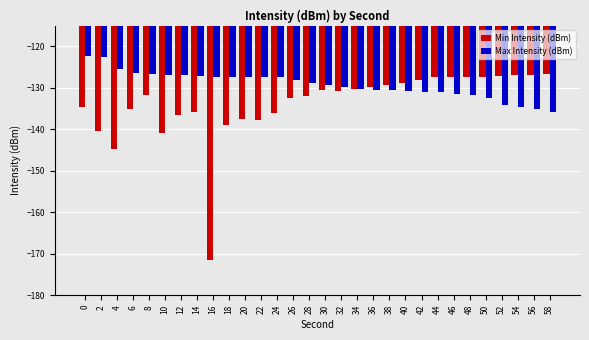

At 16, list the series in order from smallest to largest.

Min Intensity (dBm), Max Intensity (dBm)